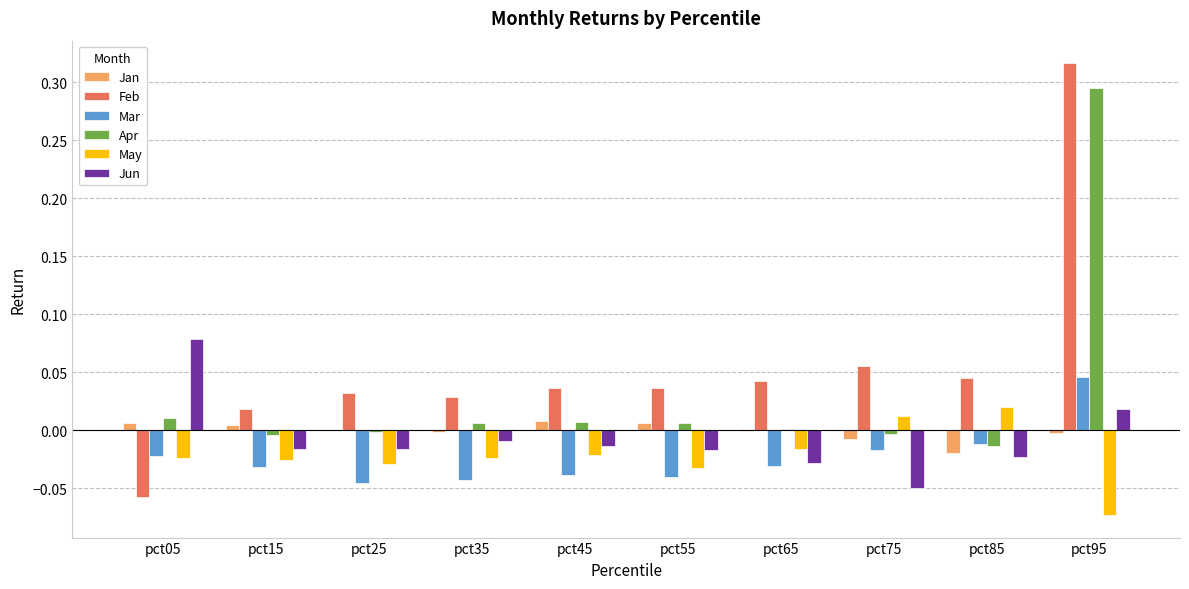

Which category has the highest value in the Jun series?

pct05